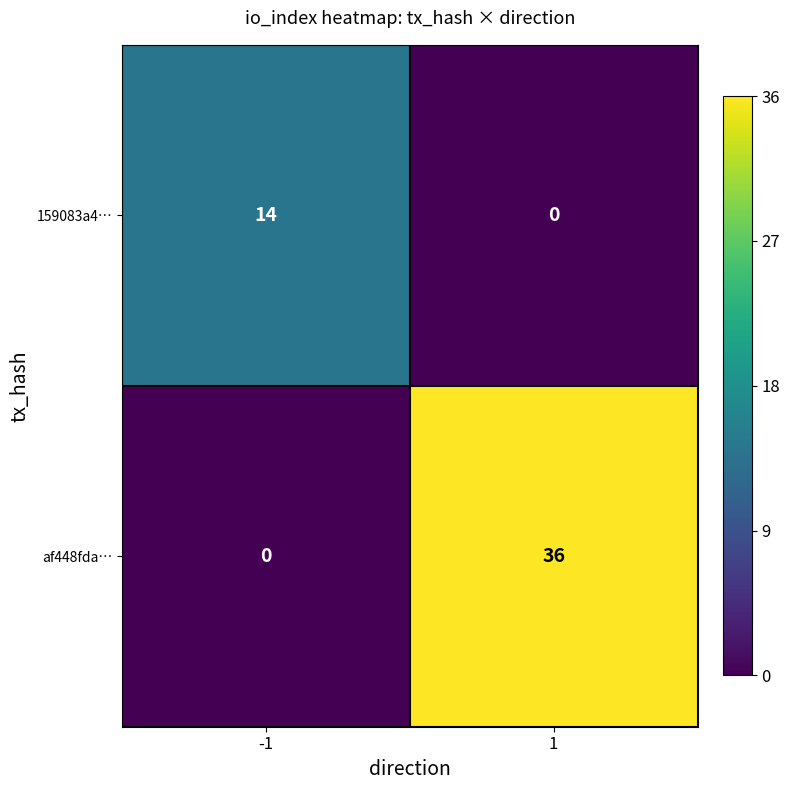

Rank the series by their maximum value, from highest to lowest.

af448fda…, 159083a4…